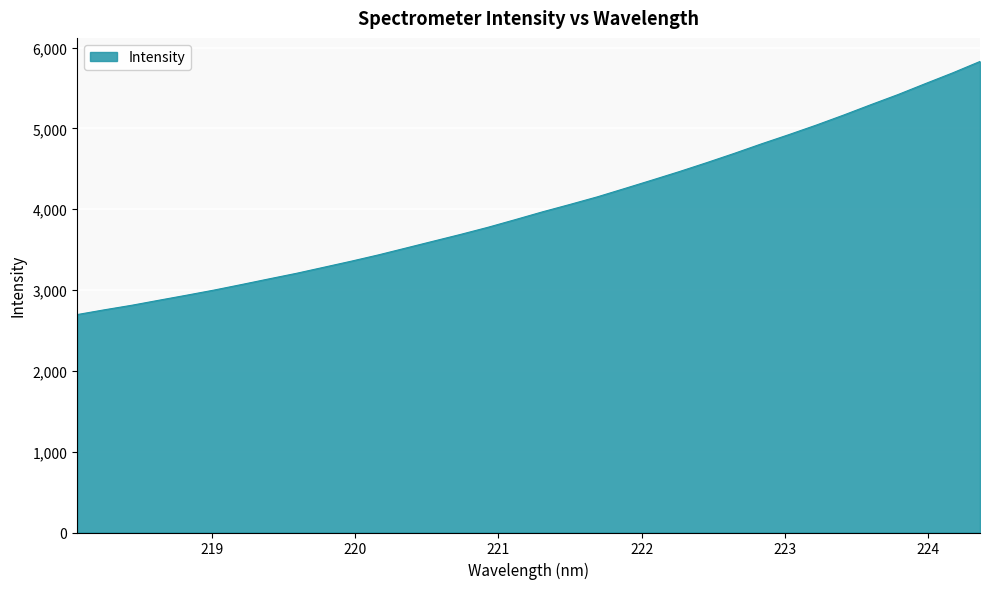

What is the difference between the maximum and minimum values?

3132.3